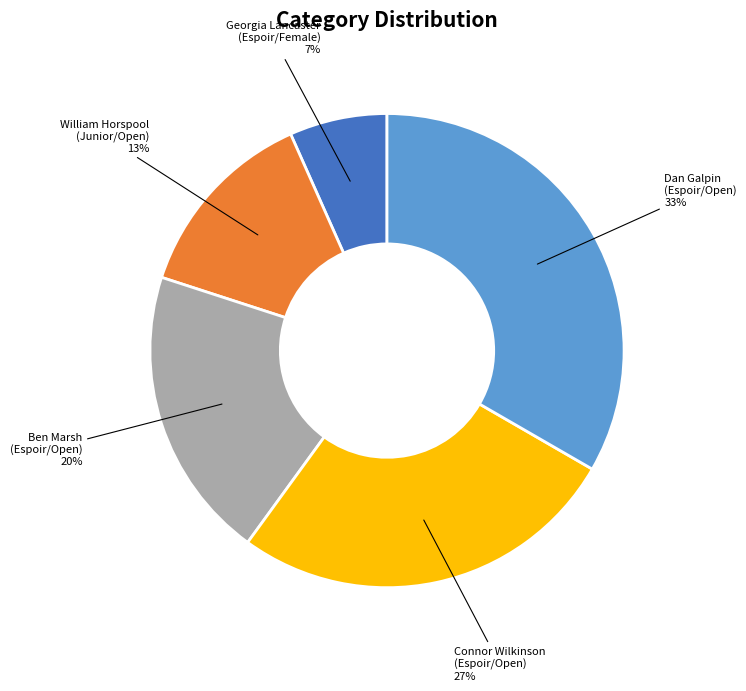

Between Connor Wilkinson (Espoir/Open) and William Horspool (Junior/Open), which is larger?

Connor Wilkinson (Espoir/Open)